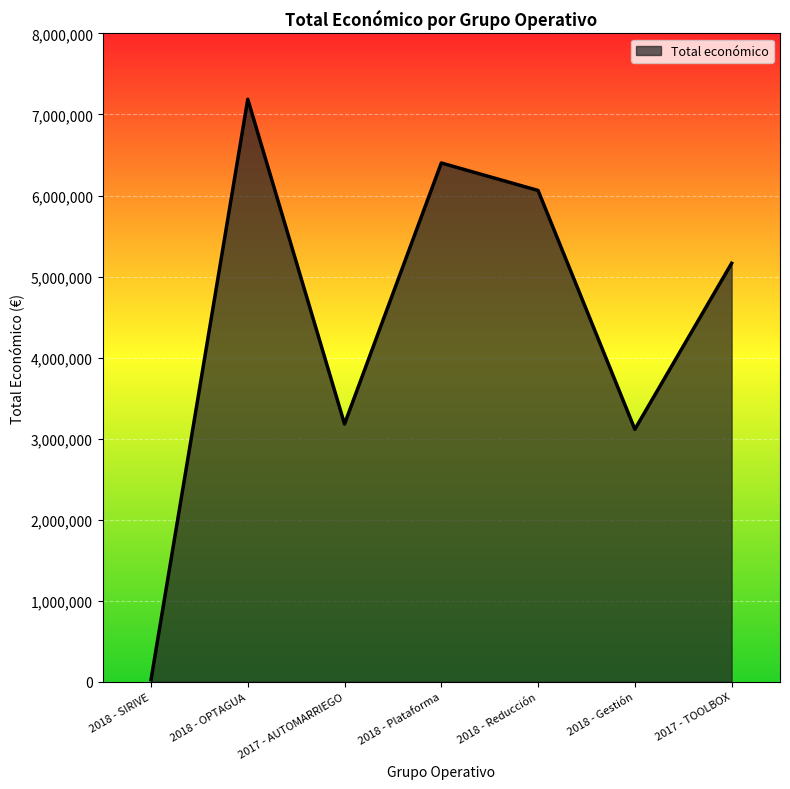

Reading left to right, list all the values displayed in this chart.

24017	7187653	3180096	6401275	6062169	3114698	5163335